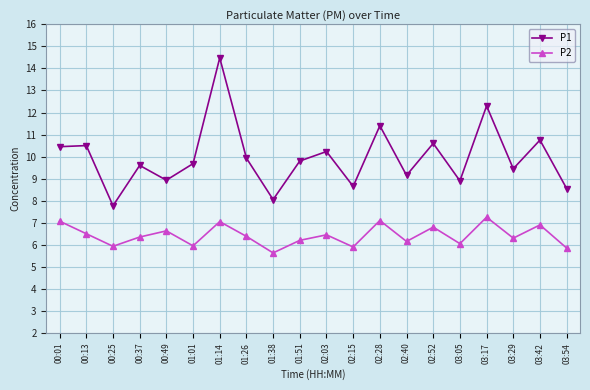

Rank the series by their average value, from lowest to highest.

P2, P1